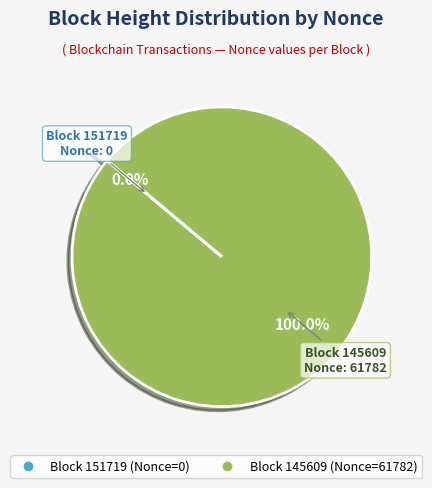

Is there any slice that represents more than half of the pie?

Yes